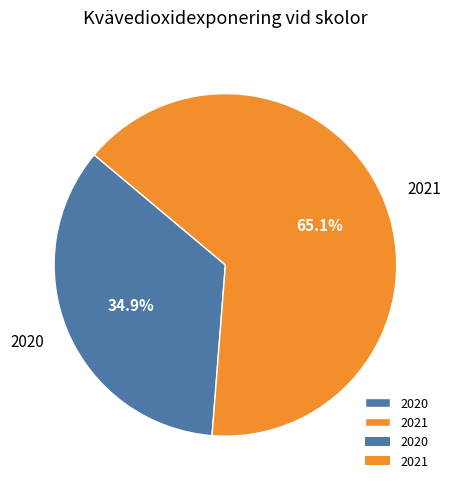

How many segments does this pie chart have?

2